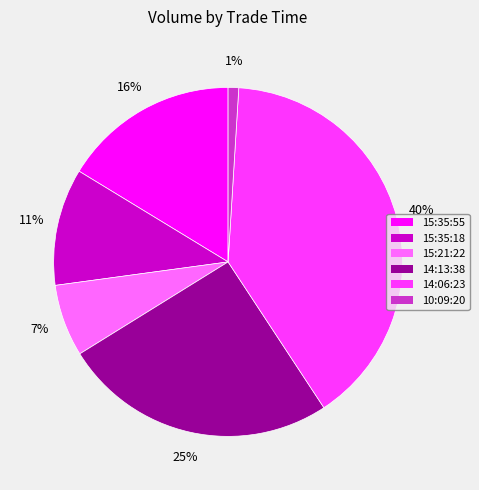

Combined, do 14:13:38 and 15:35:55 account for over 50%?

No